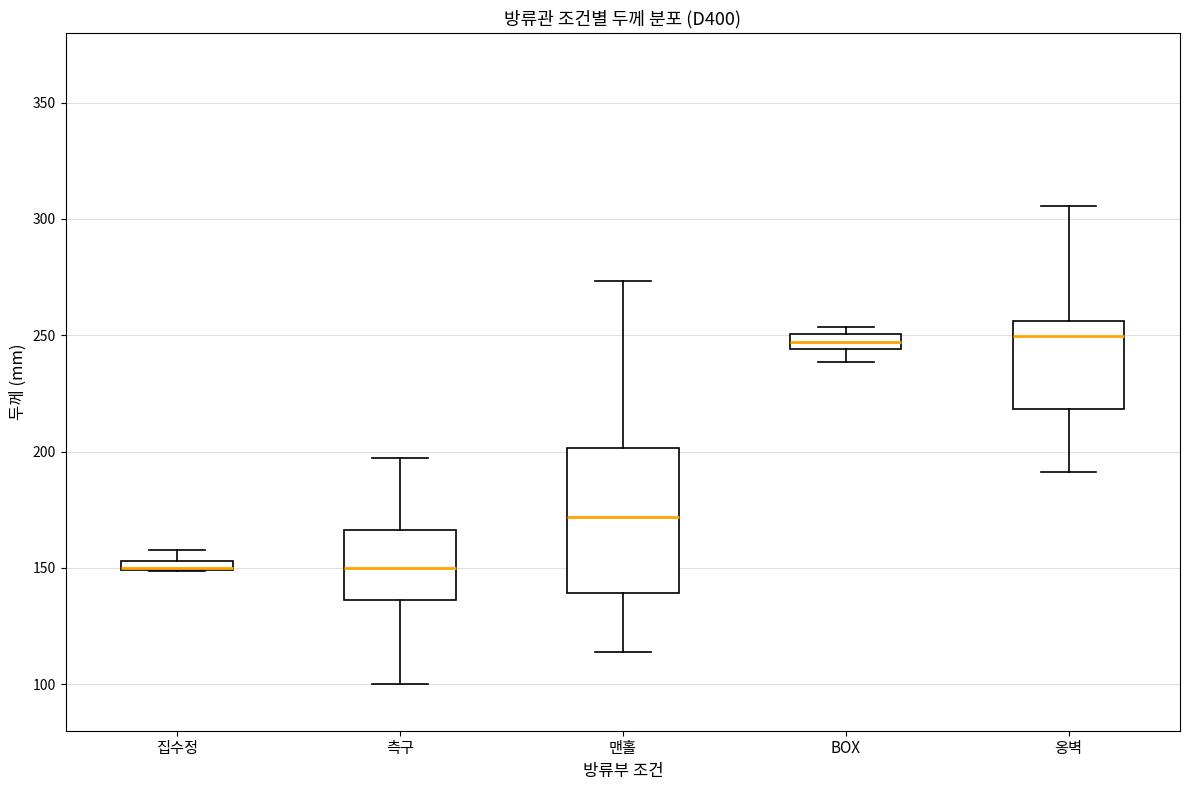

Comparing the boxes themselves (not the whiskers), which one is the tallest?

맨홀